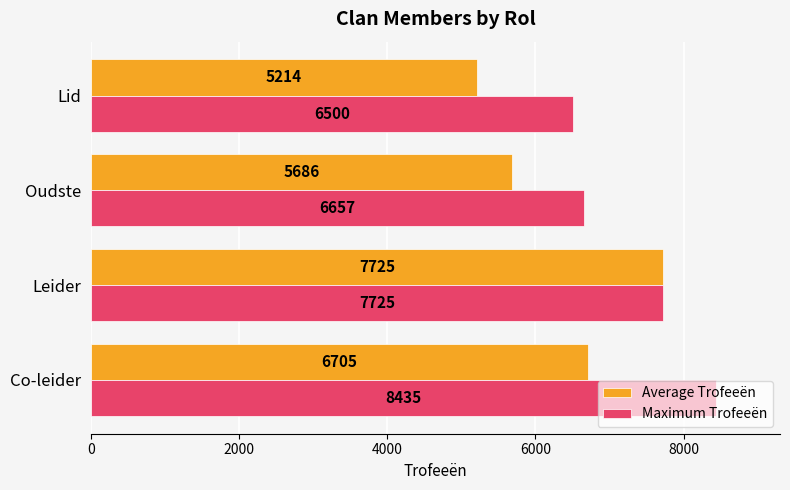

Which series has the largest range (max minus min)?

Average Trofeeën